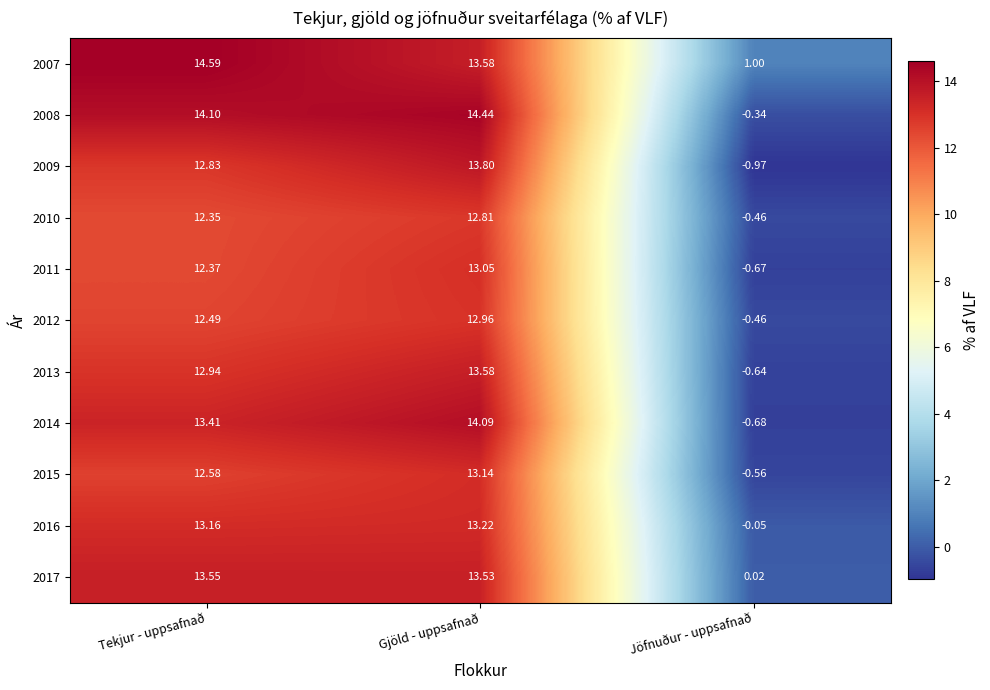

Is the value of 2011 at Jöfnuður - uppsafnað greater than the value of 2013 at Tekjur - uppsafnað?

No